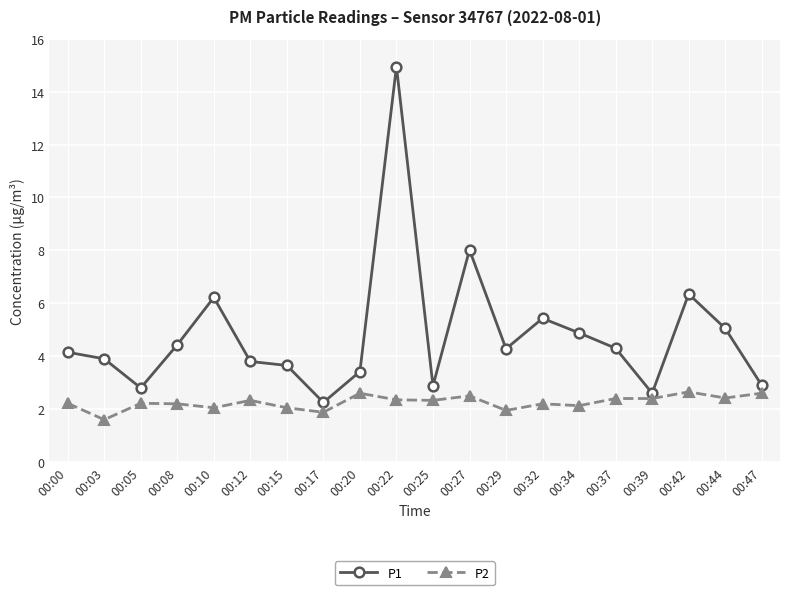

What is the difference between the highest and lowest values at 00:29?

2.3